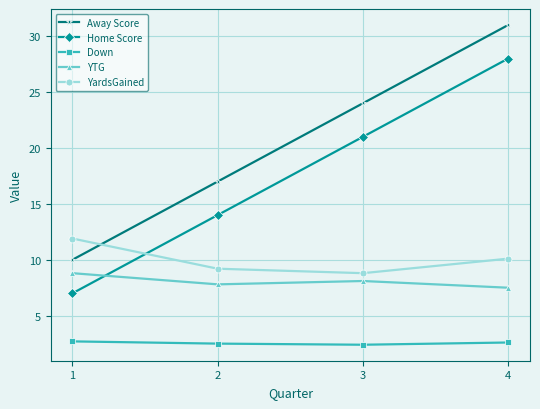

How many lines are shown in the chart?

5